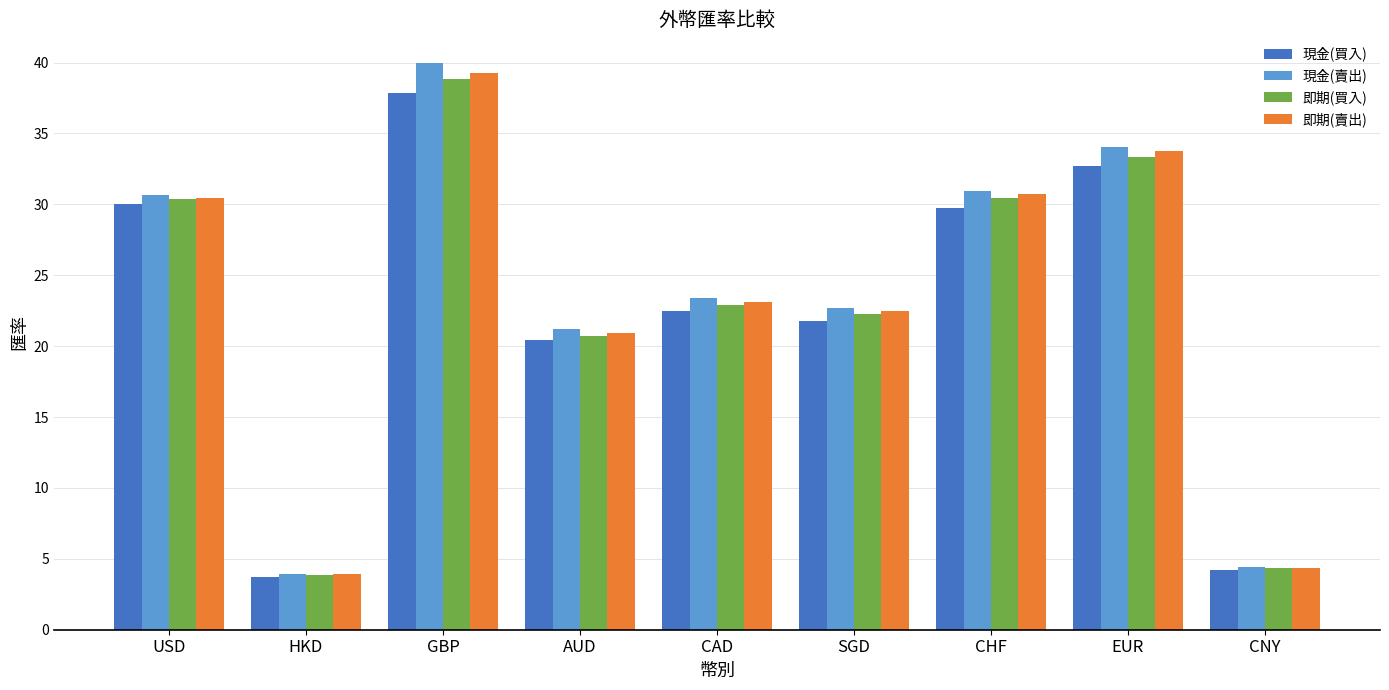

List the series in order of their peak value, lowest first.

現金(買入), 即期(買入), 即期(賣出), 現金(賣出)